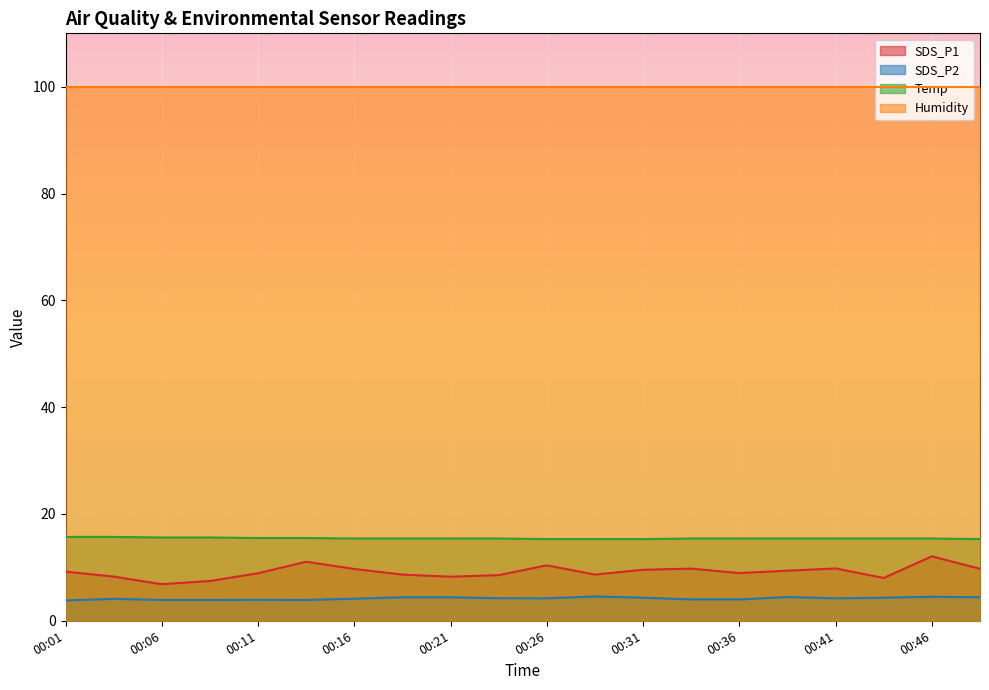

Between 00:01 and 00:36, which is larger?

00:01